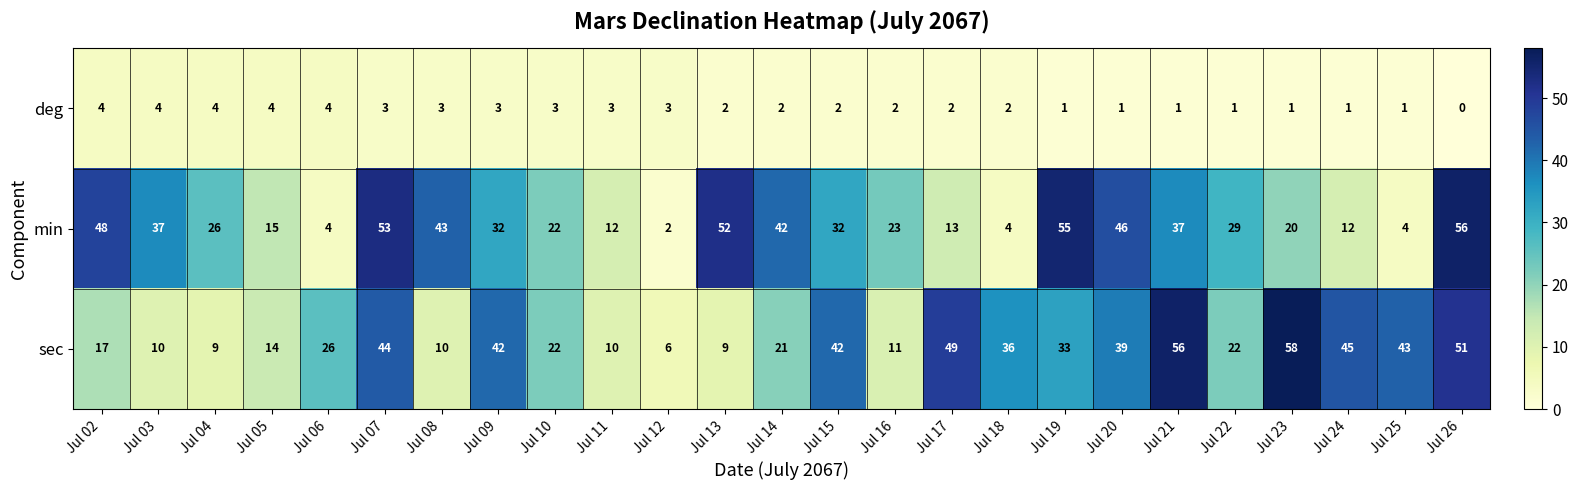

What is the approximate value of deg at Jul 06?

4